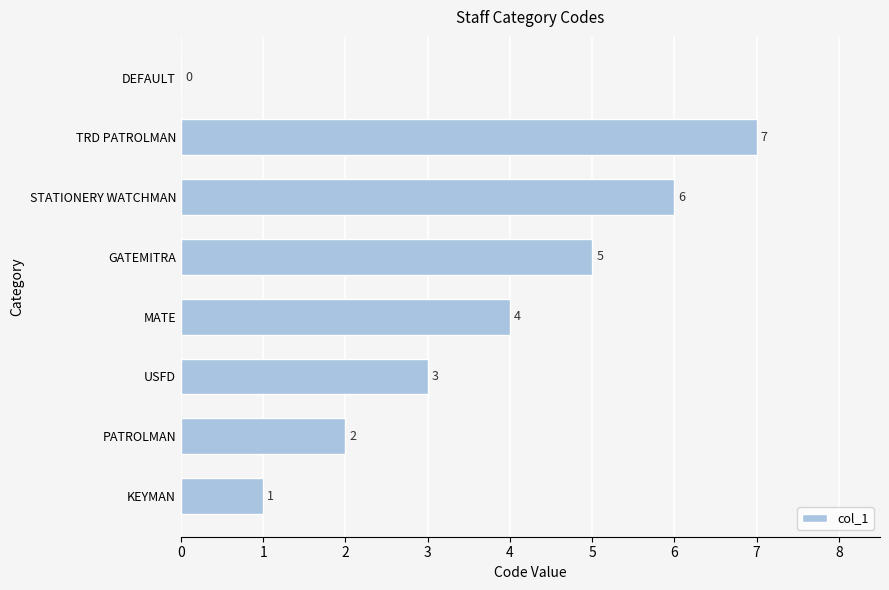

Reading bottom to top, transcribe all the data shown in this chart.

KEYMAN=1	PATROLMAN=2	USFD=3	MATE=4	GATEMITRA=5	STATIONERY WATCHMAN=6	TRD PATROLMAN=7	DEFAULT=0